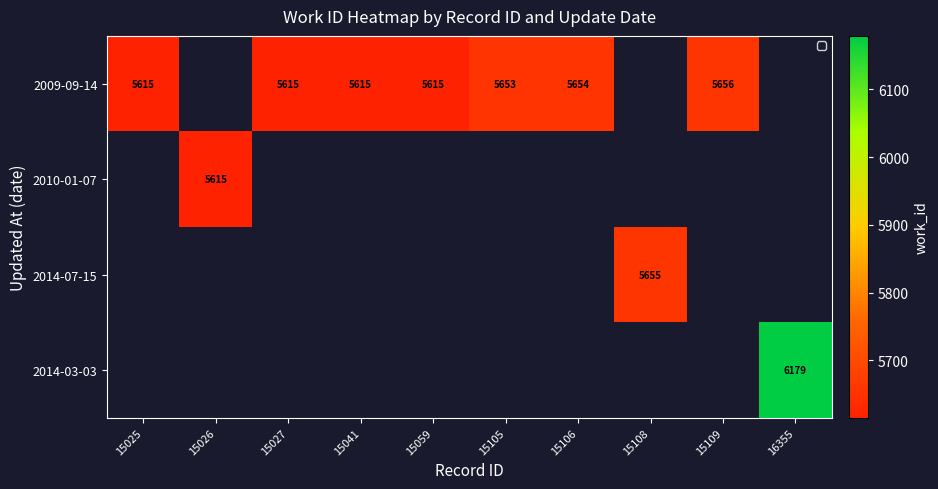

The 2009-09-14 series shows 5656 at 15109. True or false?

True